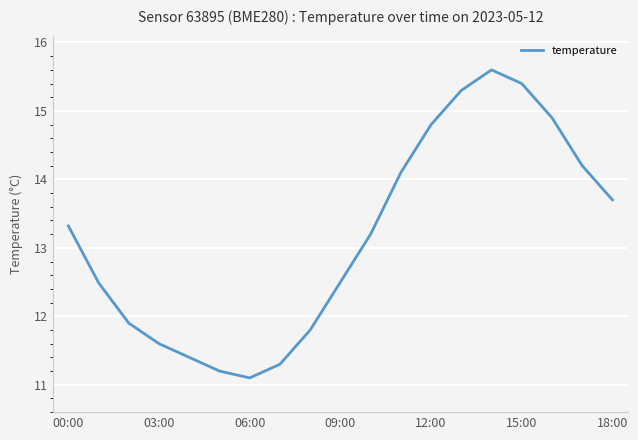

What is the difference between the maximum and minimum values?

4.5